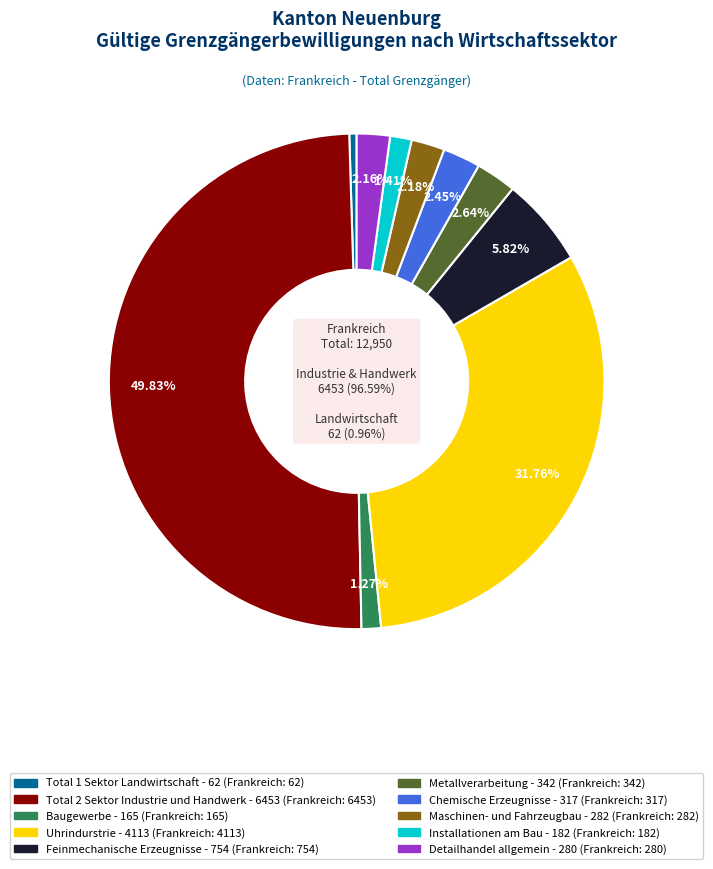

Is it true that Baugewerbe is 11% of the pie?

False